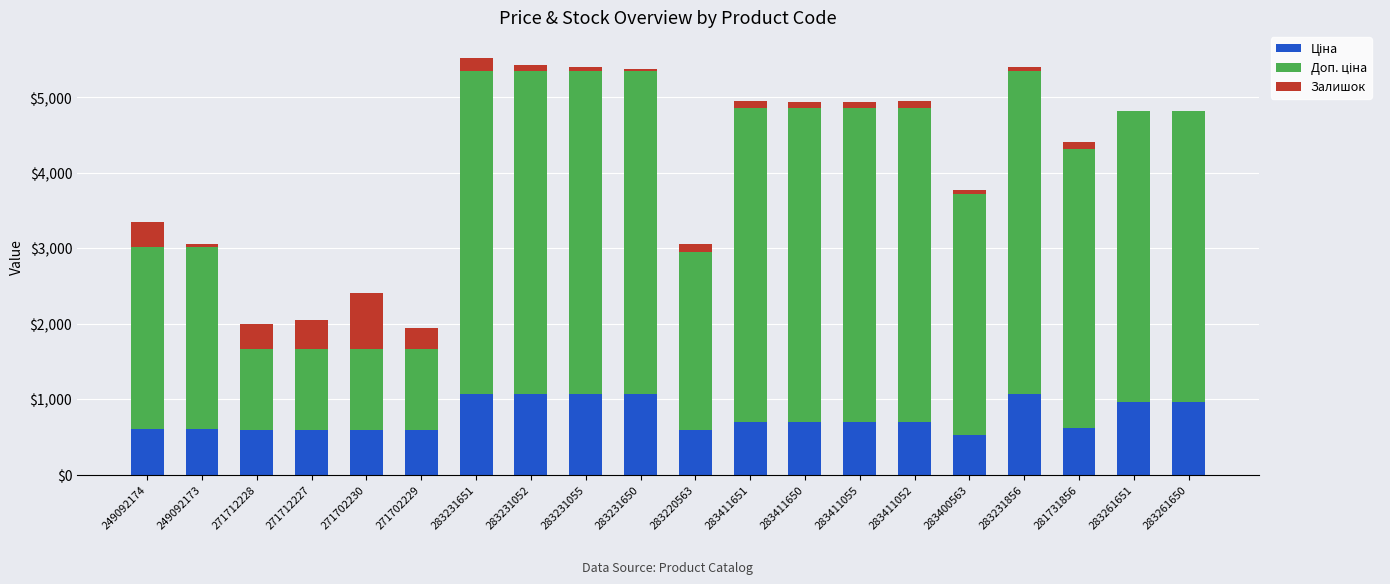

What is the total value across all series at 283231651?

5520.9